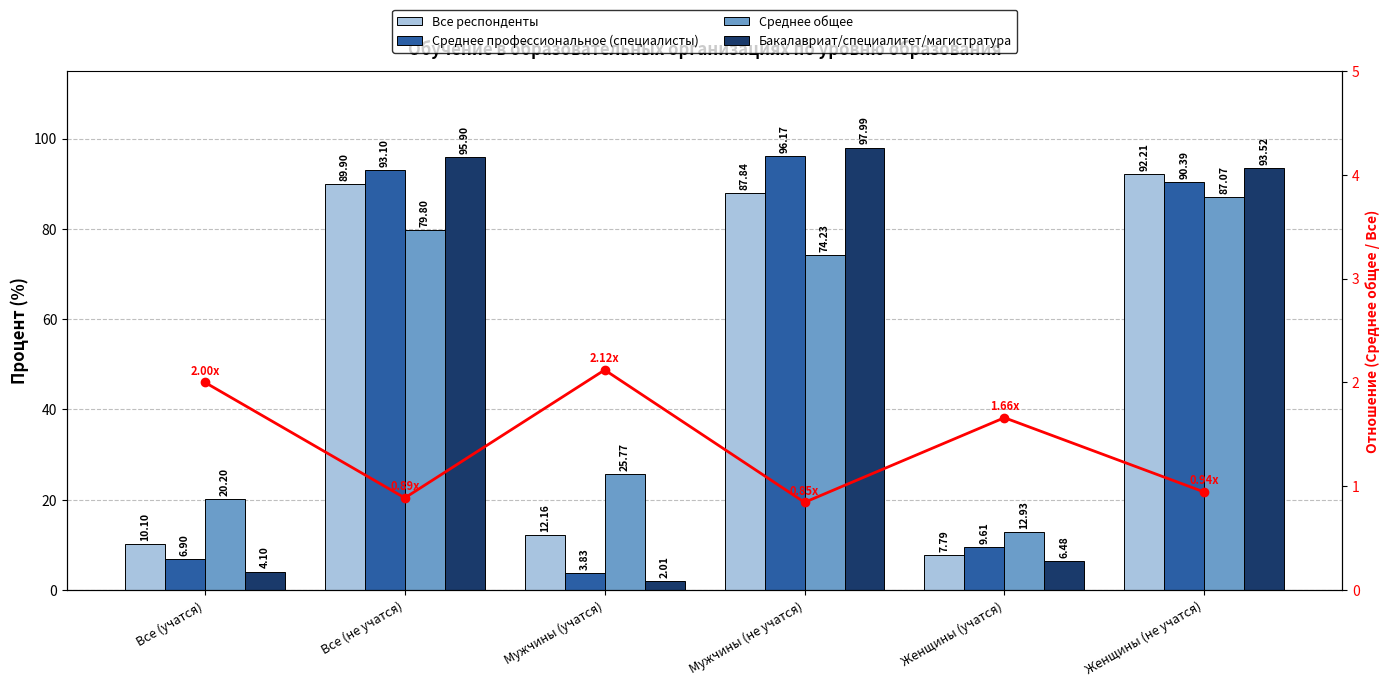

Between Мужчины (не учатся) and Женщины (не учатся), which is larger?

Женщины (не учатся)